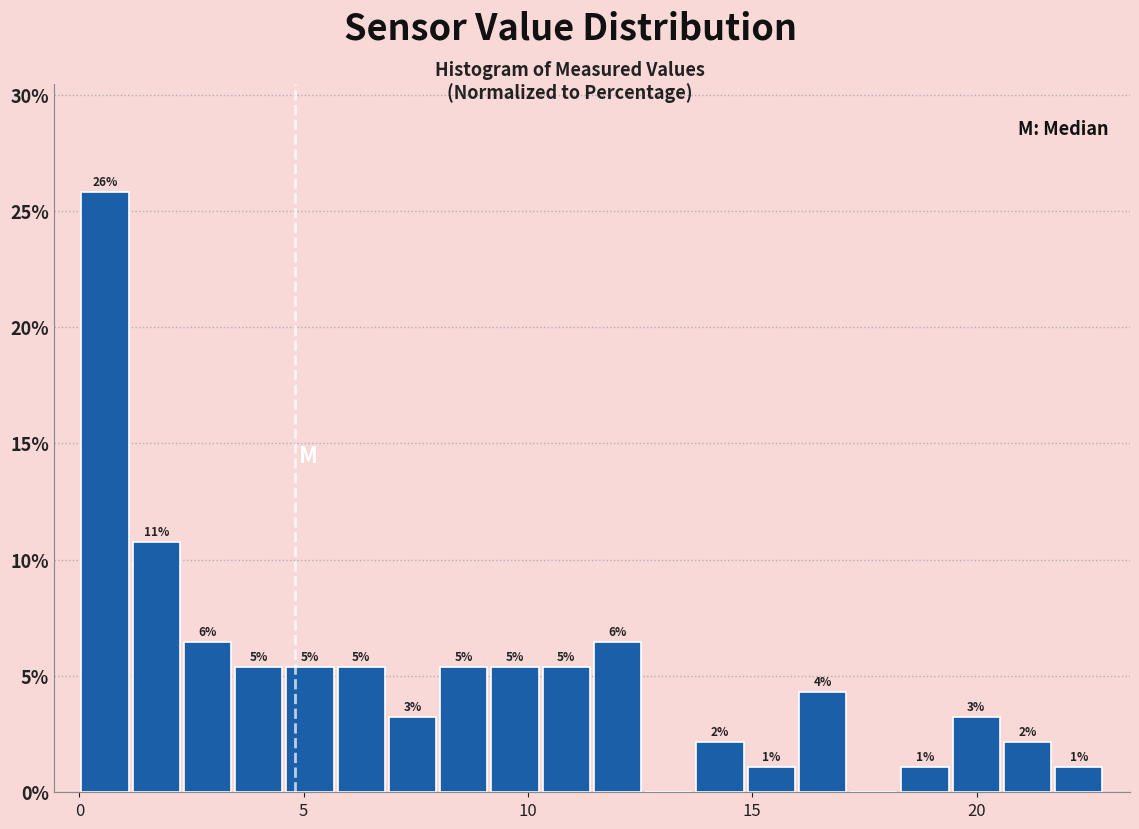

Around what value on the x-axis is the tallest bar? Give the approximate position of its centre, as read against the axis.

0.5